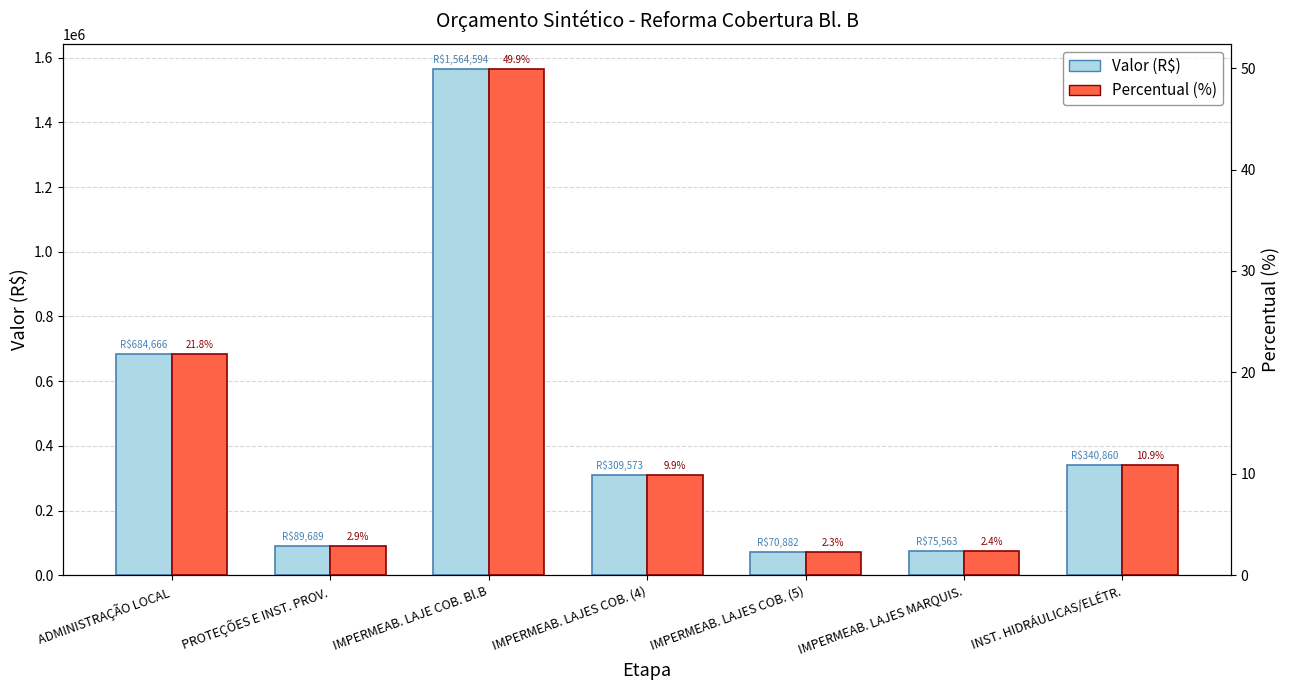

Is it true that Valor (R$) equals 19031.7 at IMPERMEAB. LAJES MARQUIS.?

False